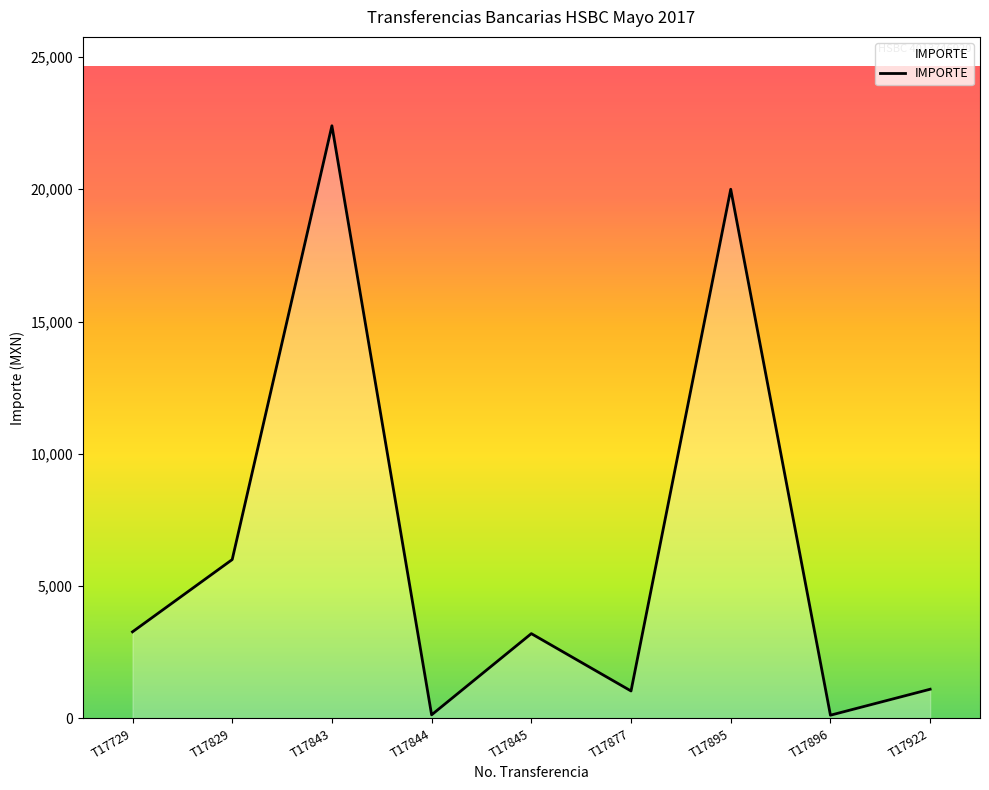

Which has a higher value, T17829 or T17877?

T17829